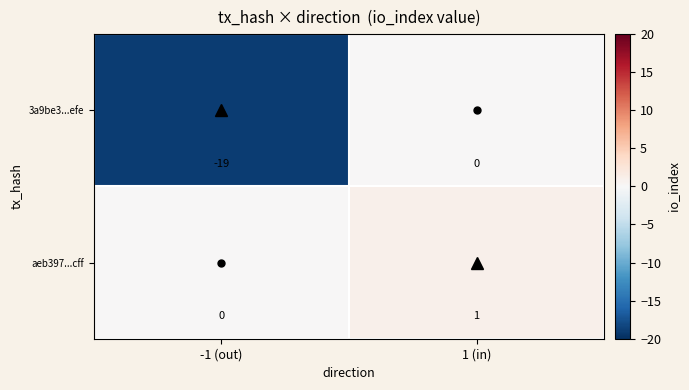

Between -1 (out) and 1 (in), which series saw the biggest shift?

3a9be3...efe